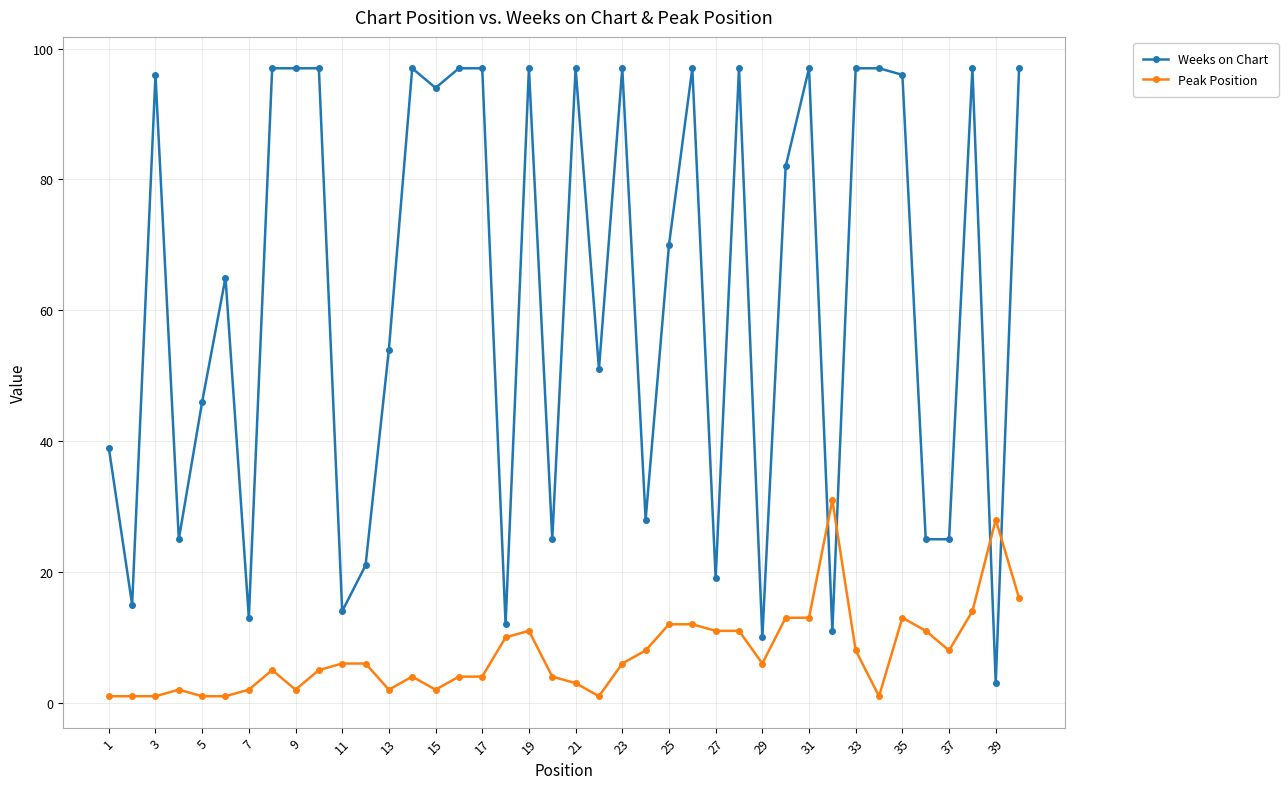

At how many categories does at least one series exceed 43?

25